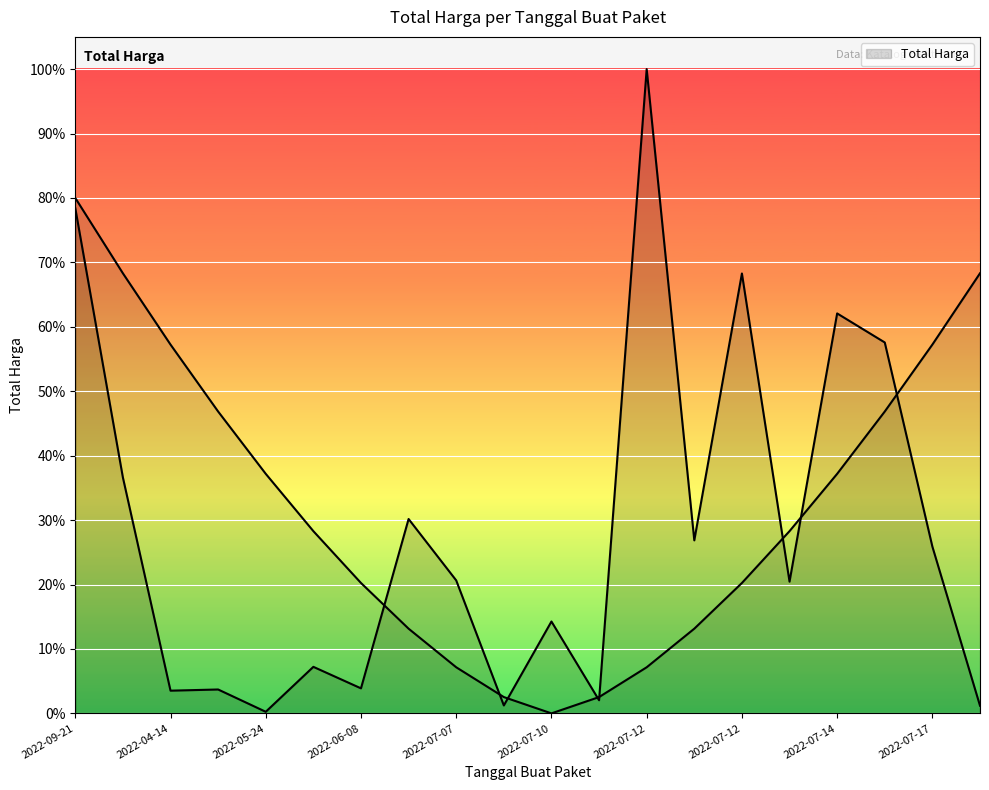

List the labels in order of value, largest first.

2022-07-12, 2022-09-21, 2022-07-12, 2022-07-14, 2022-07-14, 2022-09-28, 2022-07-07, 2022-07-12, 2022-07-17, 2022-07-07, 2022-07-14, 2022-07-10, 2022-06-02, 2022-06-08, 2022-05-20, 2022-04-14, 2022-07-10, 2022-07-10, 2022-07-18, 2022-05-24